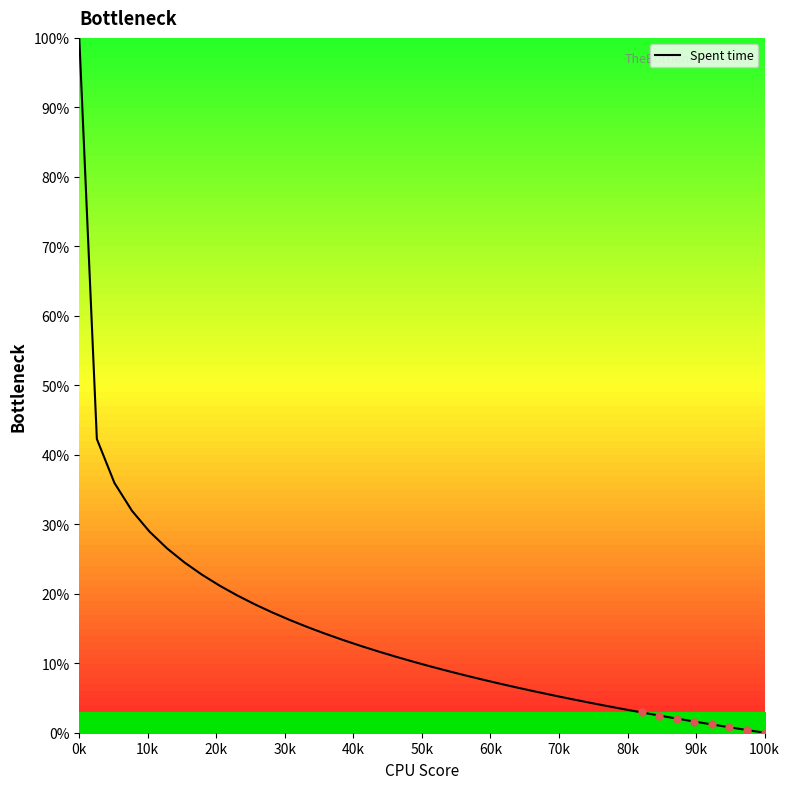

What is the maximum value shown in the chart?

100.0